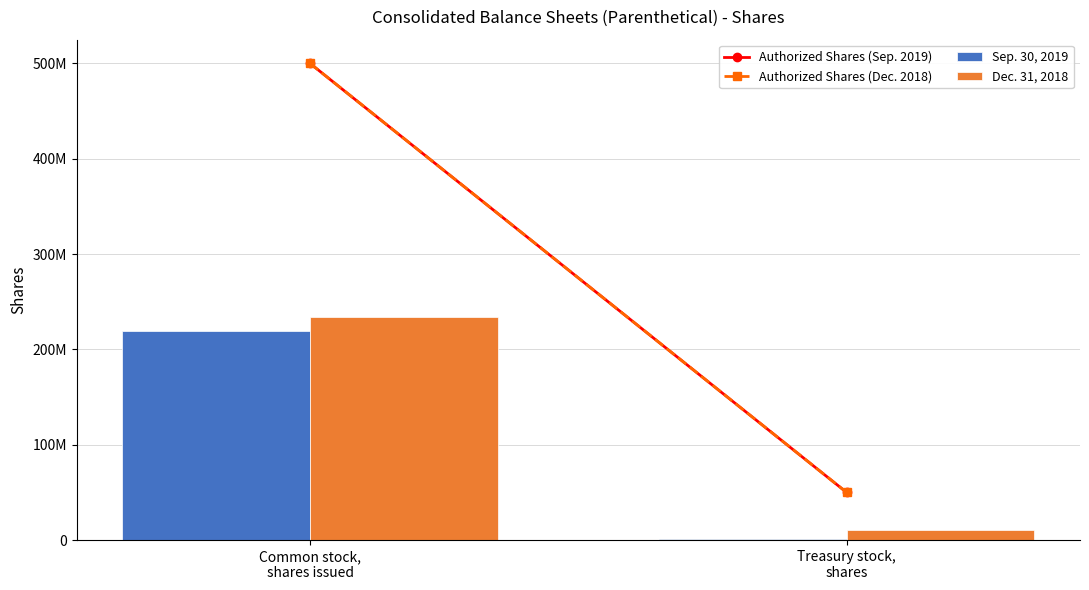

At which label is Sep. 30, 2019 closest to 110454675?

Treasury stock,
shares